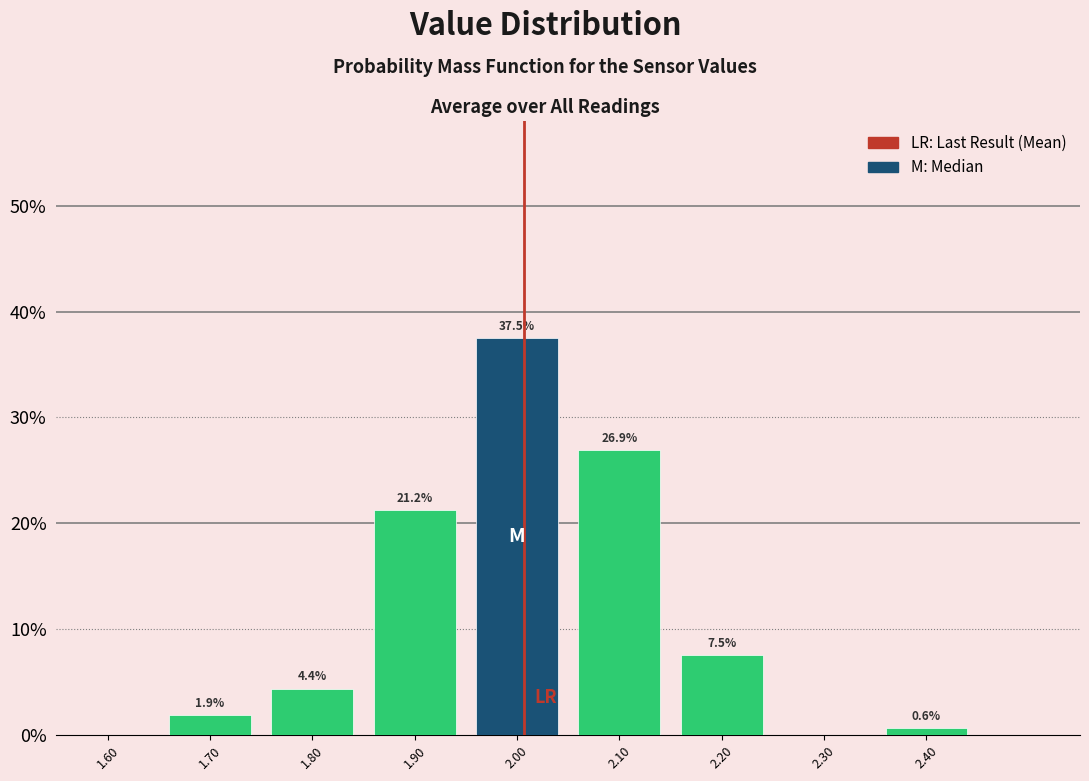

Over which range of the x-axis is the bar tallest?

1.95 to 2.05